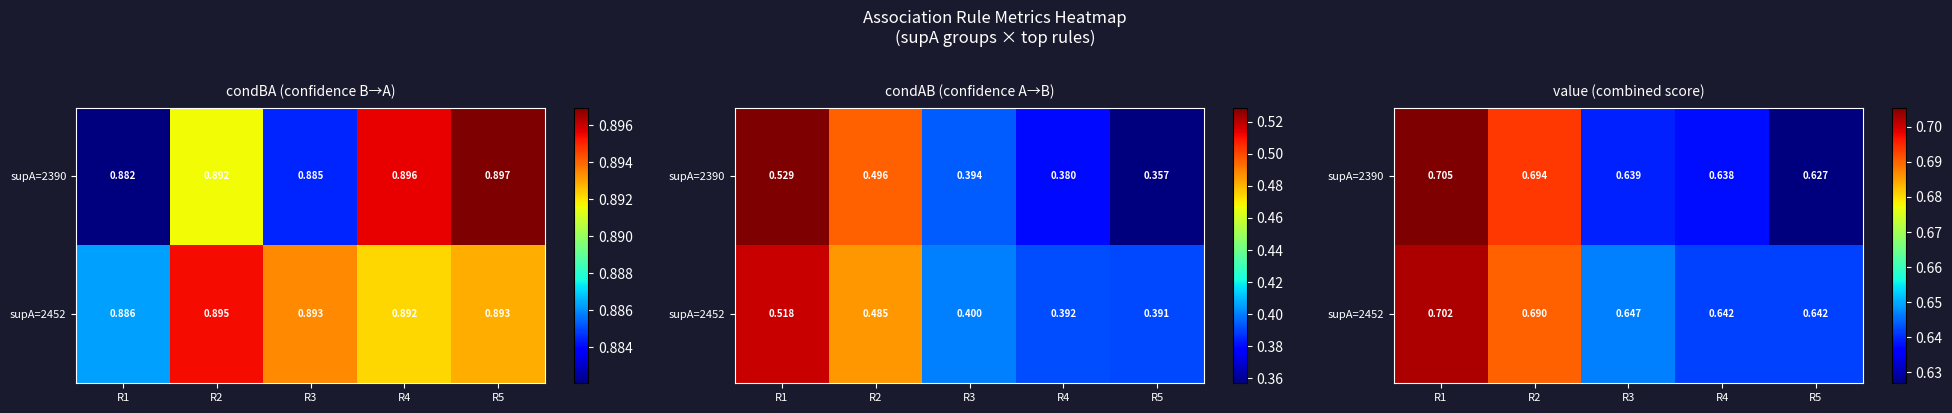

The value of supA=2390 at R5 is 0.6. True or false?

True